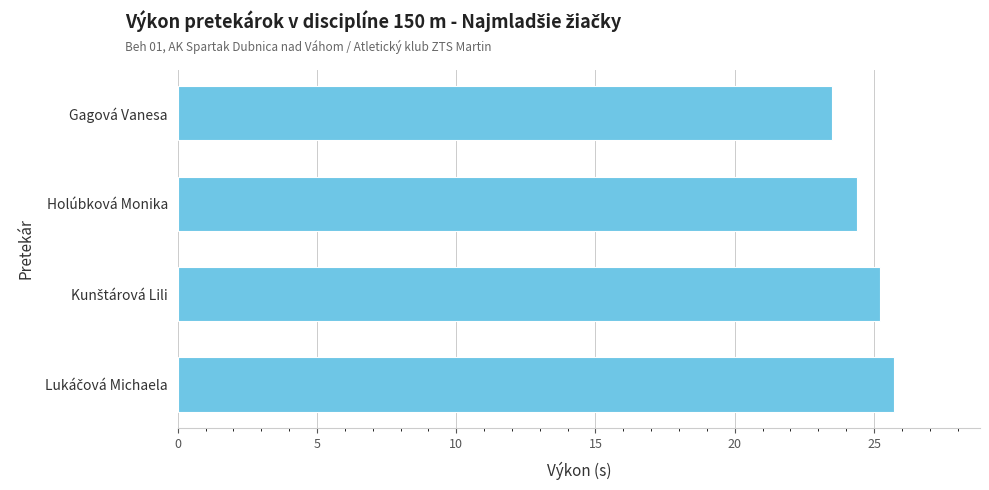

How many bars are there in total?

4